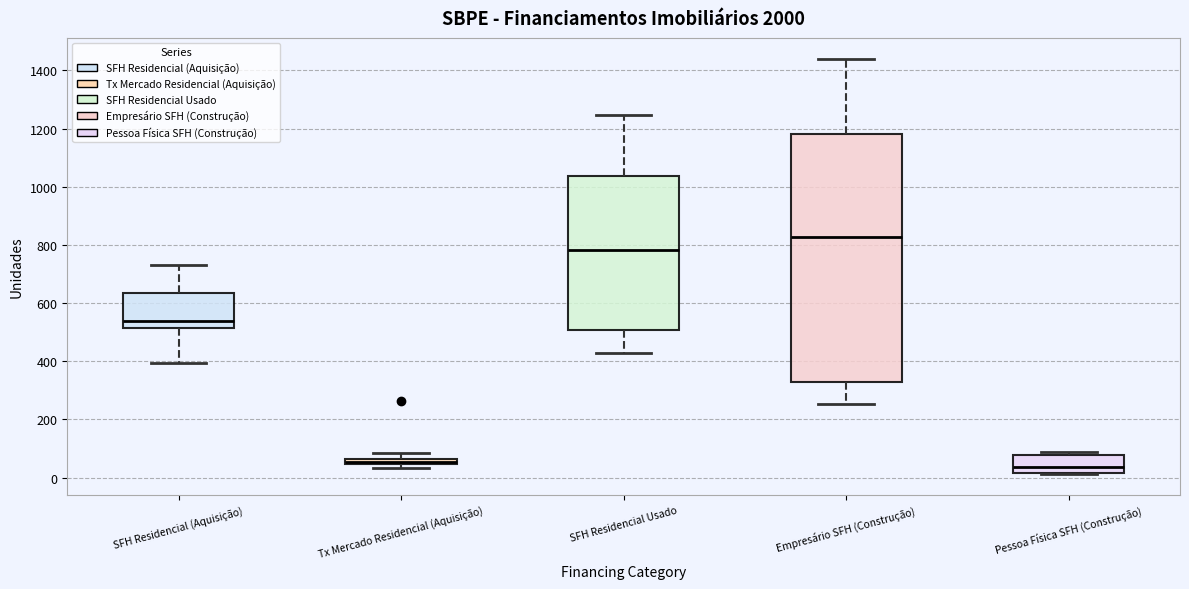

Where does the median line of the box for SFH Residencial Usado sit on the y-axis? The values are not printed on the chart, so give them approximately, as read against the axis.

780